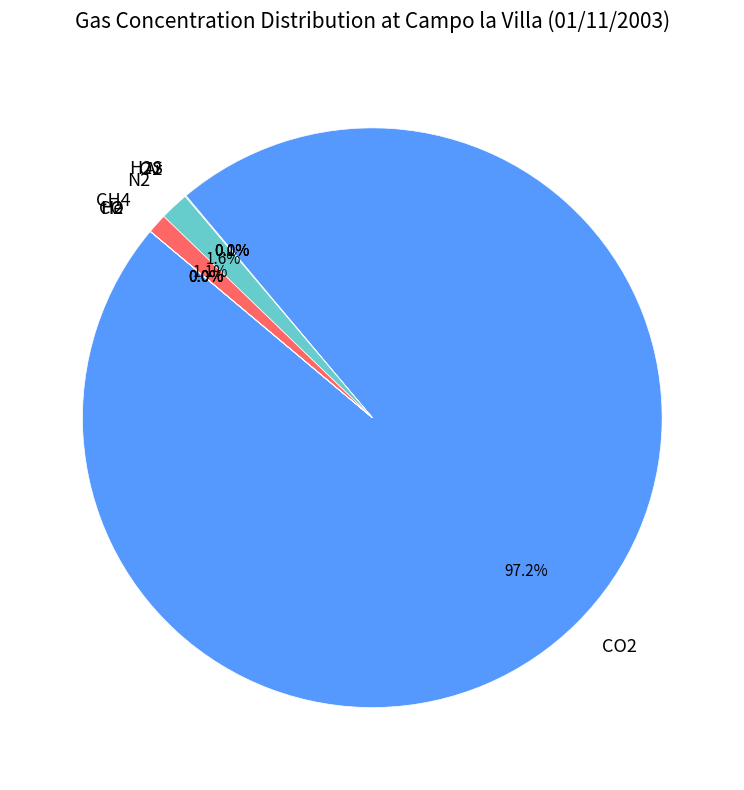

Count the number of slices in the pie.

9